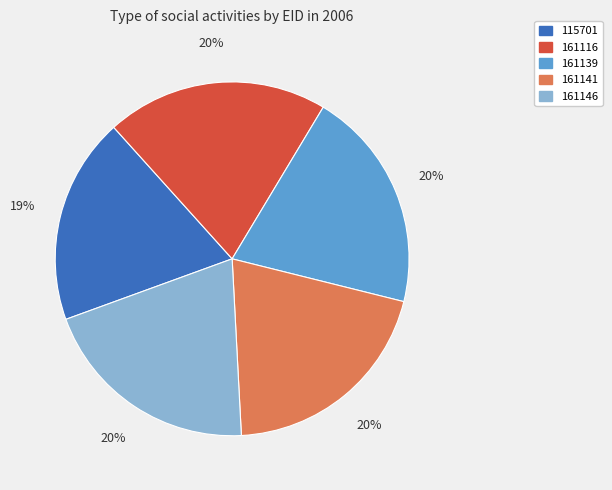

Is the sum of 161146 and 115701 greater than half?

No